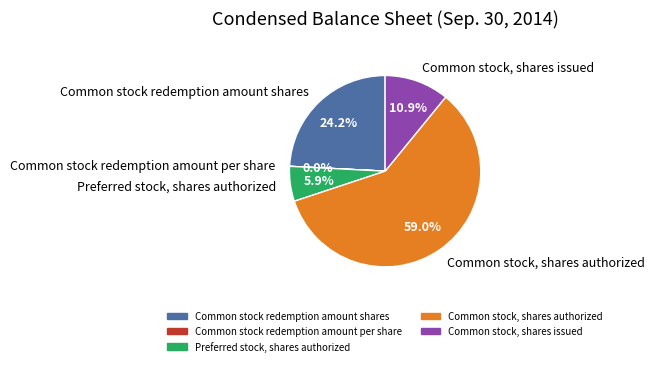

The Common stock redemption amount shares slice represents 16% of the pie. True or false?

False